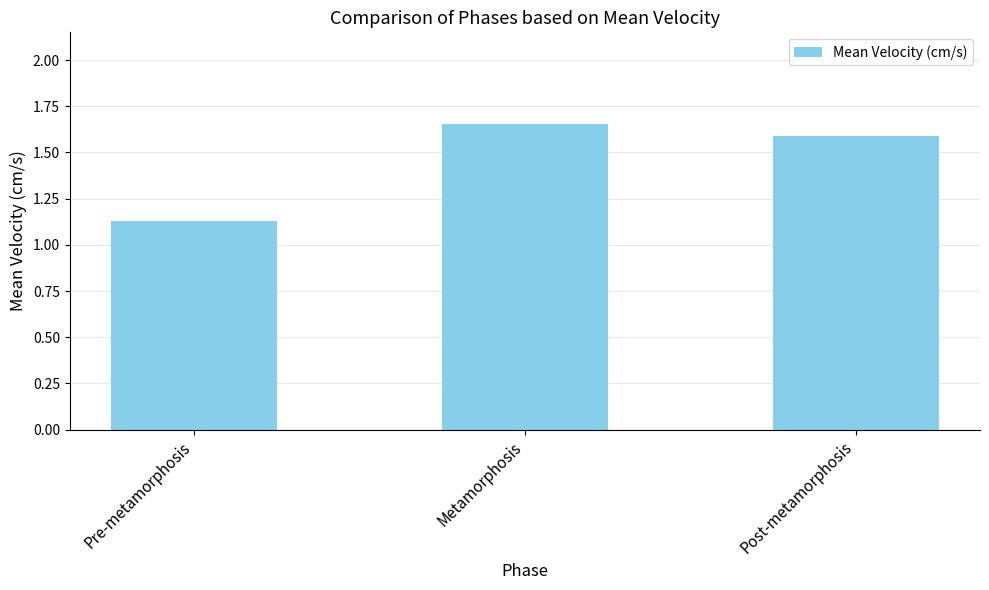

What is the label of the 1st bar from the right?

Post-metamorphosis